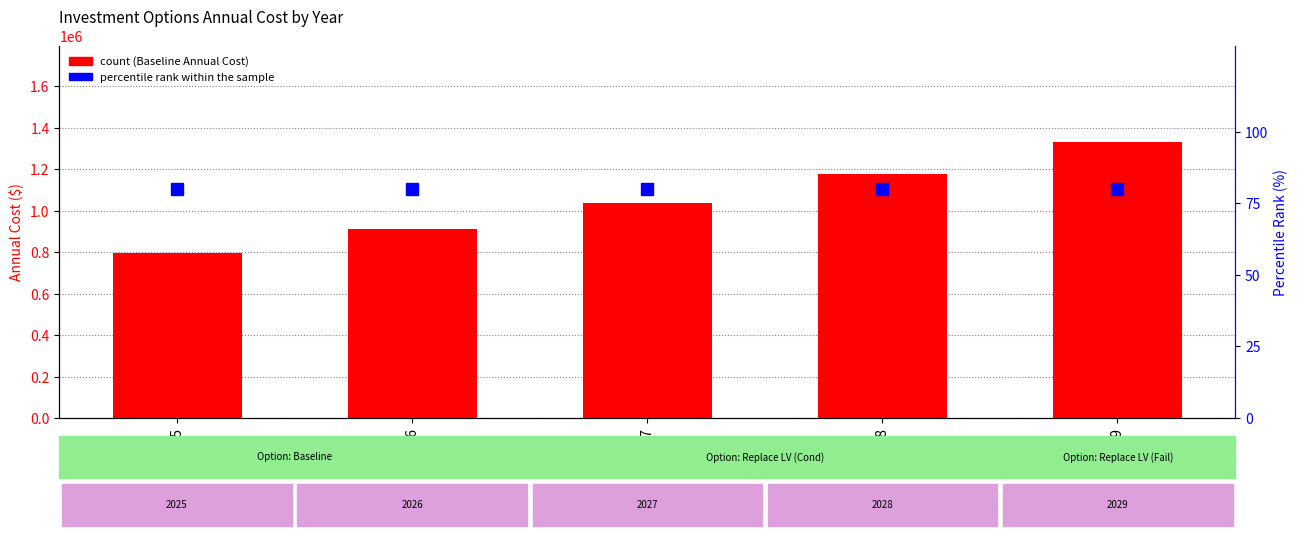

True or false: count has a value of 214898.8 at 2026.

False